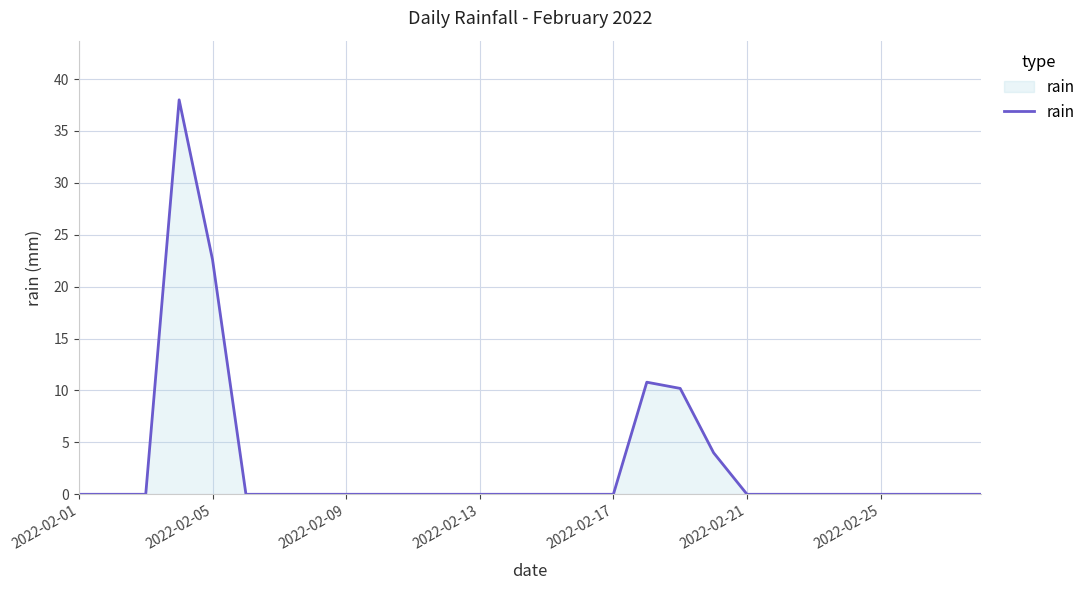

True or false: the data has more than 0 interior local peaks.

True